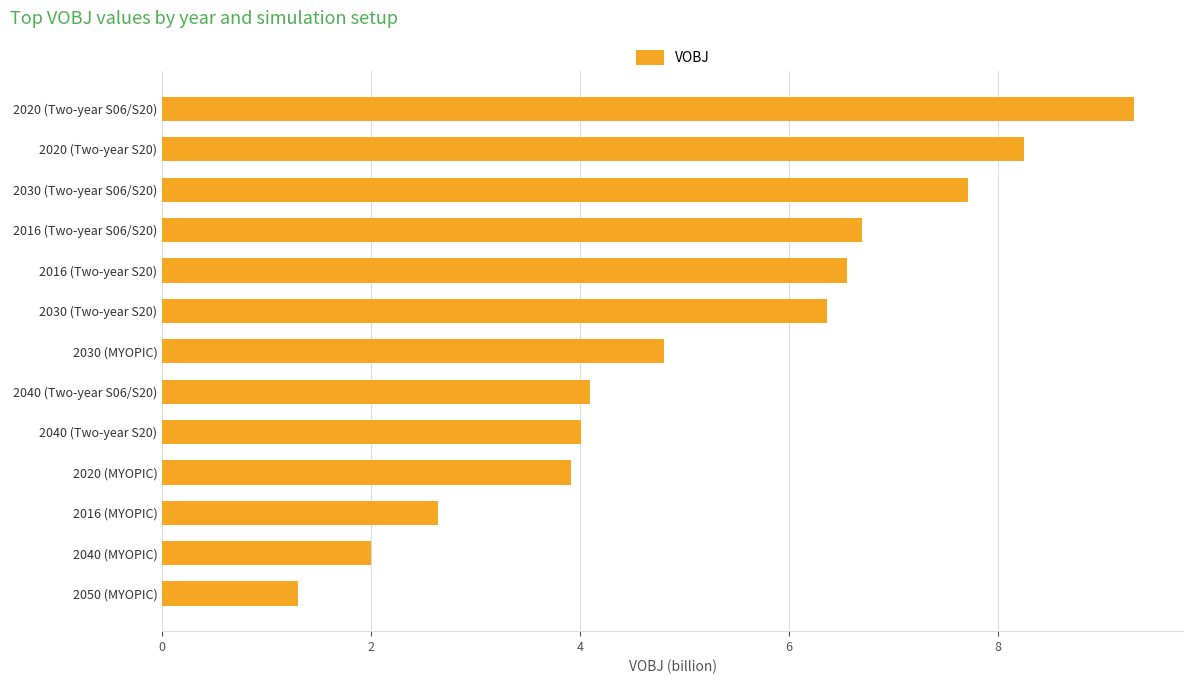

The chart shows a value of 3.9 at 2020 (Two-year S20). True or false?

False